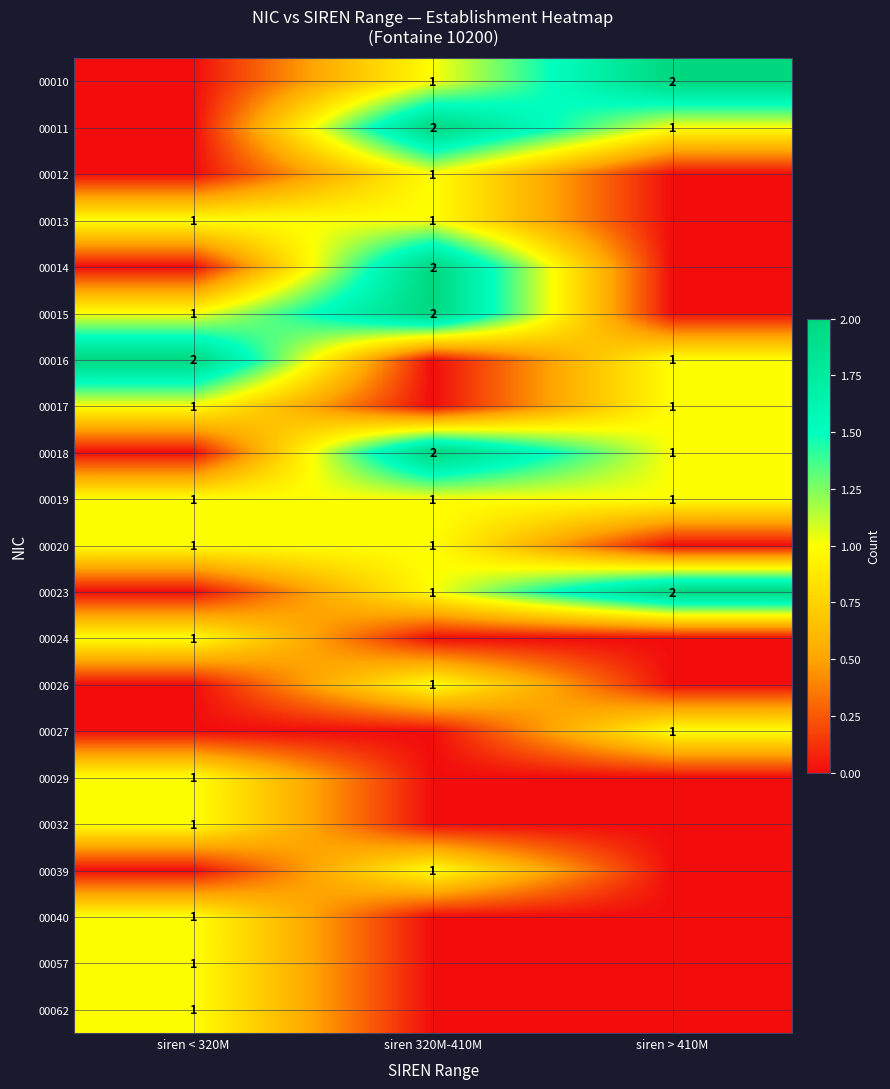

Is the value of 00019 at siren < 320M greater than the value of 00011 at siren 320M-410M?

No